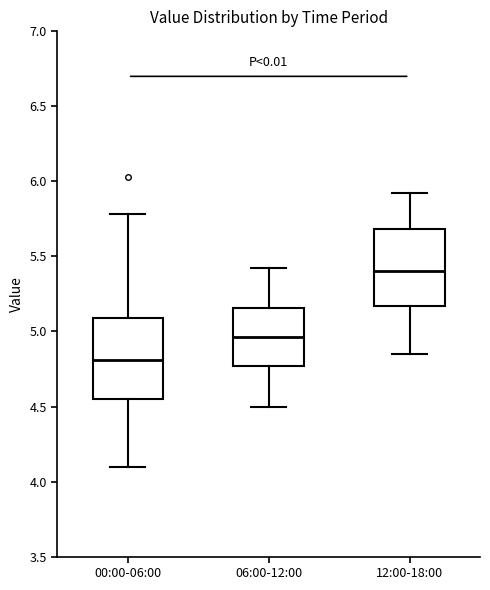

Reading left to right, read every box against the y-axis: the position of its median line, the range the box covers, and the ends of its whiskers. The values are not printed on the chart, so give them approximately, as read against the axis.

00:00-06:00: median 4.80, box 4.55 to 5.10, whiskers 4.10 to 5.80
06:00-12:00: median 4.95, box 4.75 to 5.15, whiskers 4.50 to 5.40
12:00-18:00: median 5.40, box 5.15 to 5.70, whiskers 4.85 to 5.90